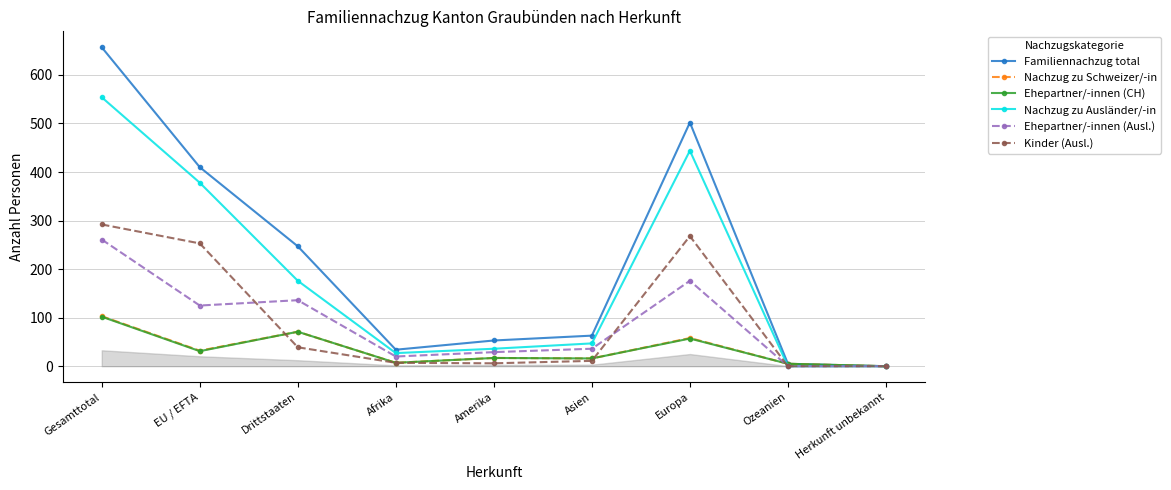

Which series has the largest range (max minus min)?

Familiennachzug total